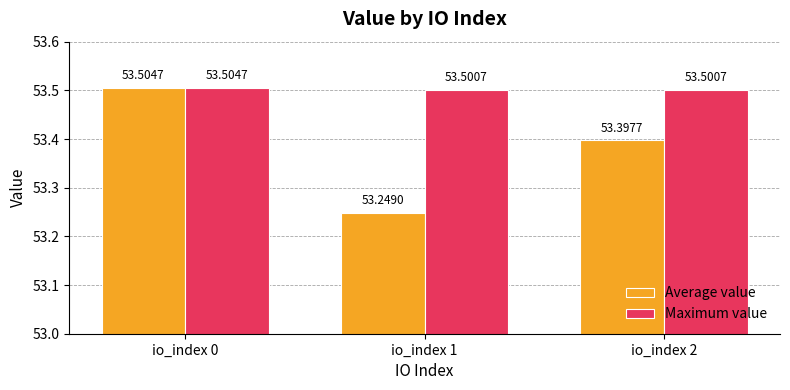

Count the Maximum value values in the range 53 to 54.

3